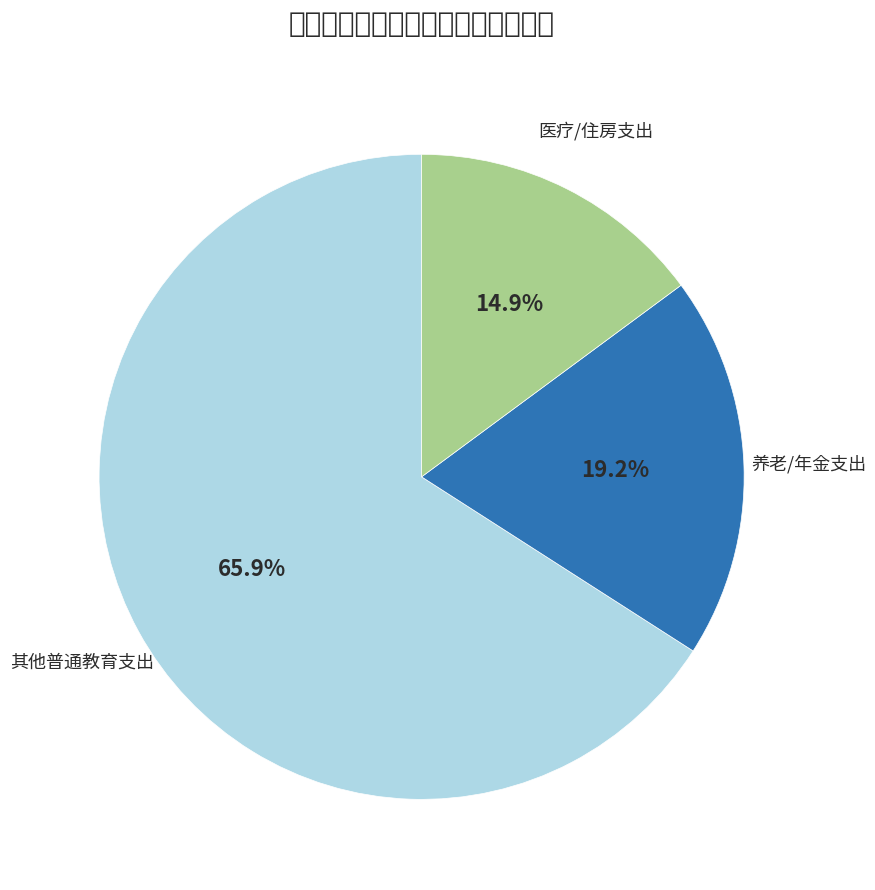

Which category has the biggest portion of the pie?

其他普通教育支出